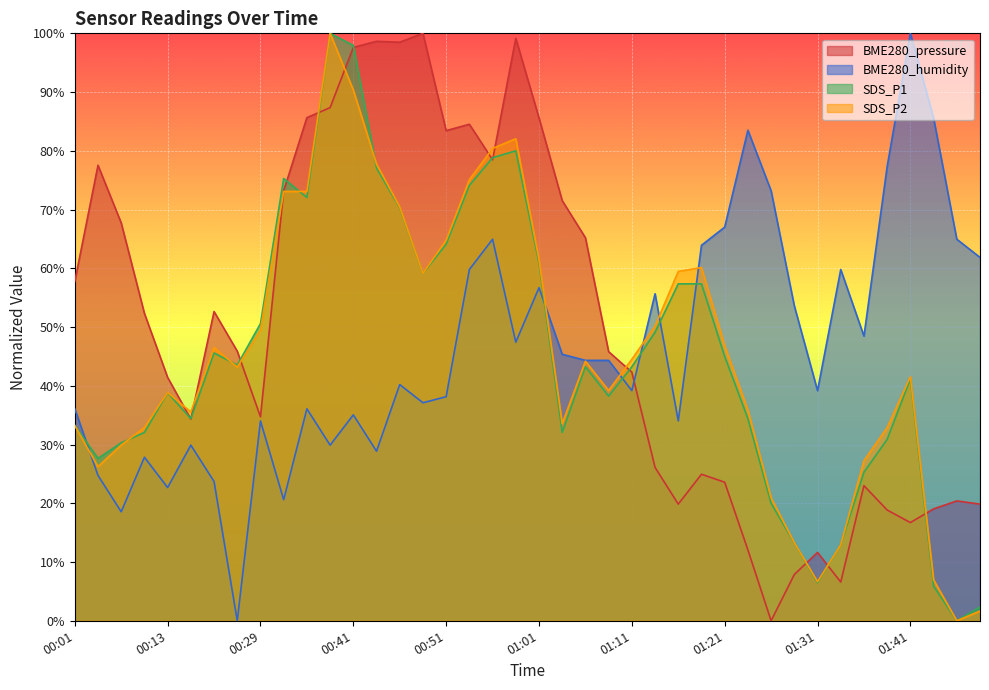

What is the difference between the second highest and second lowest values in the SDS_P1 series?

95.6